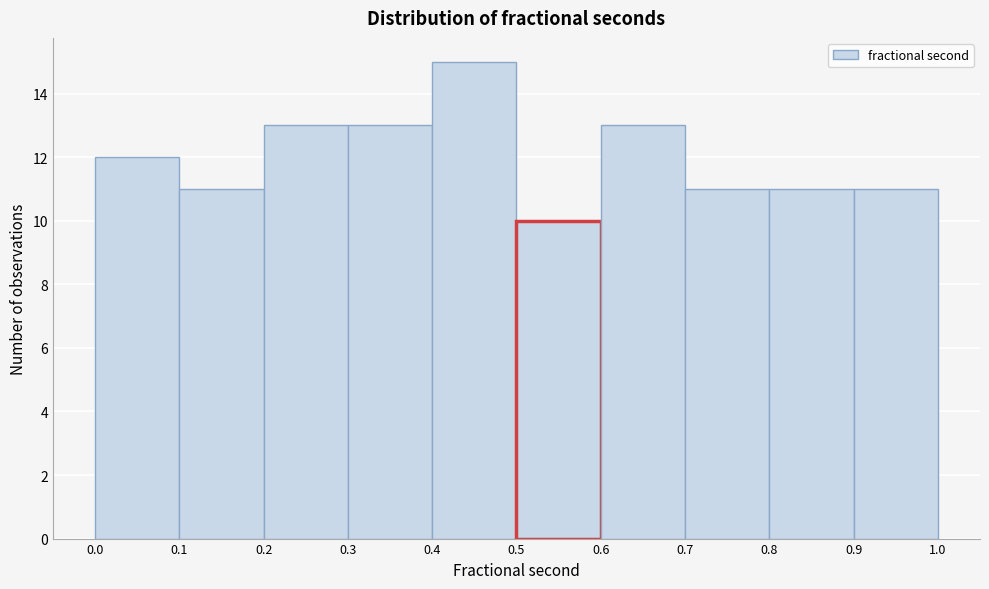

Reading left to right, list every bar in this chart as the range it spans on the x-axis followed by its height. The values are not printed on the chart, so give them approximately, as read against the axis.

0.0 to 0.1: 12
0.1 to 0.2: 11
0.2 to 0.3: 13
0.3 to 0.4: 13
0.4 to 0.5: 15
0.5 to 0.6: 10
0.6 to 0.7: 13
0.7 to 0.8: 11
0.8 to 0.9: 11
0.9 to 1.0: 11